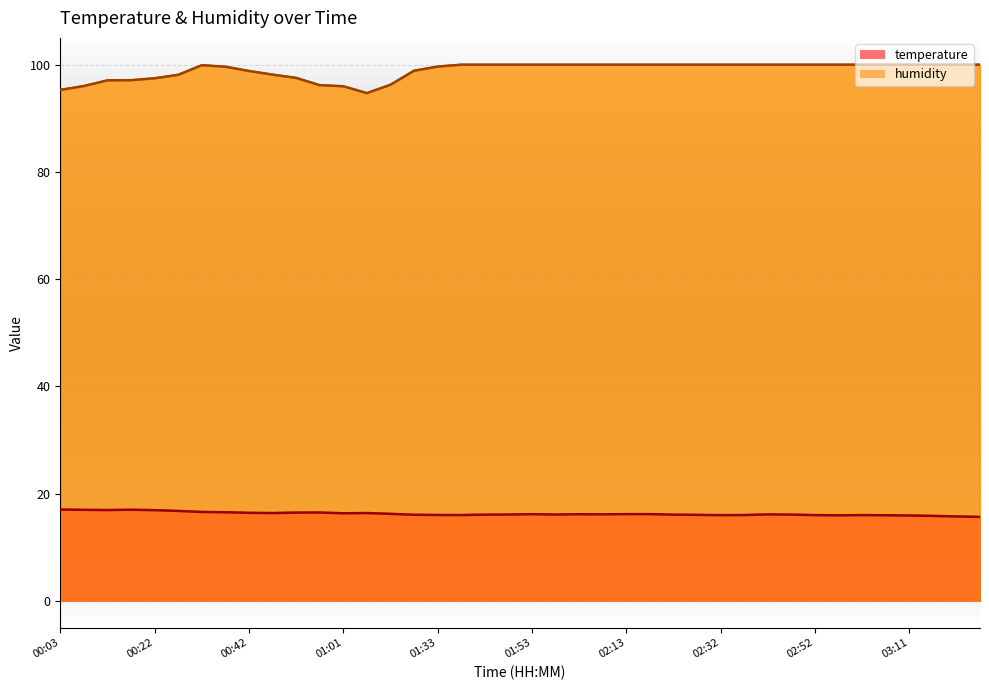

At which category does humidity reach its first local peak?

00:32